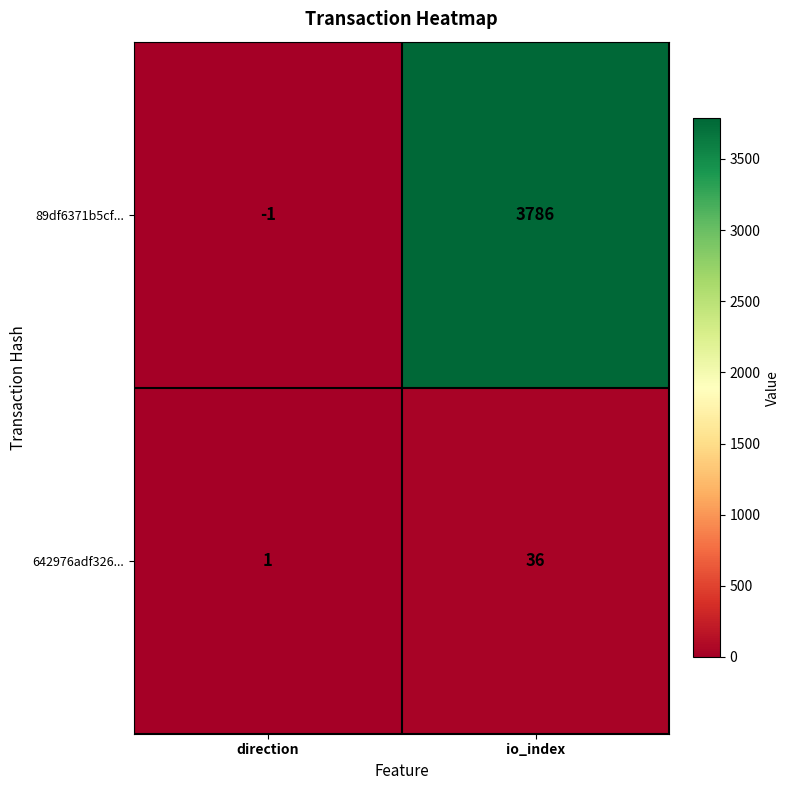

Rank the series at direction from lowest to highest value.

89df6371b5cf..., 642976adf326...